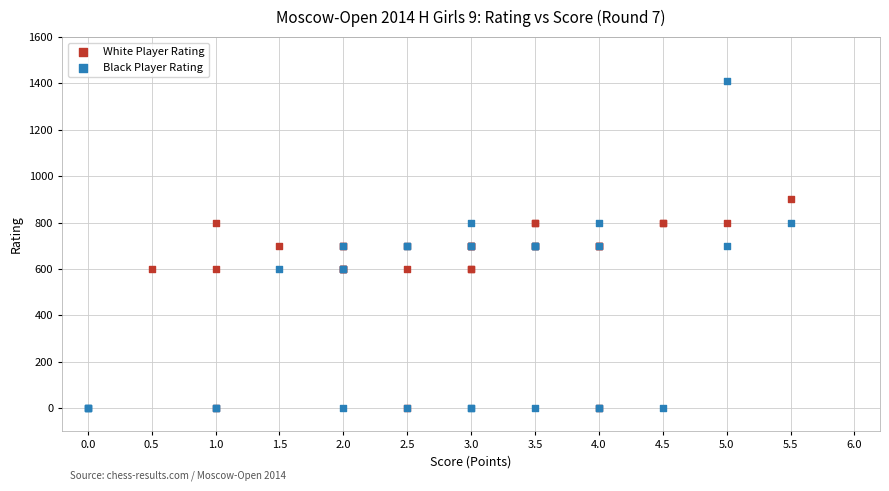

Which series has the widest spread of Y values?

Black Player Rating